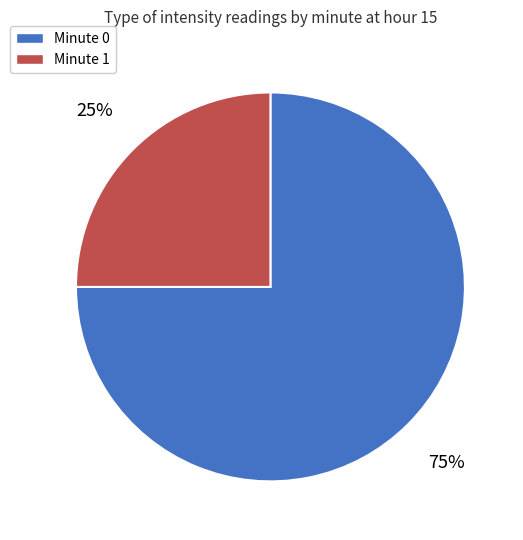

Count the number of slices in the pie.

2